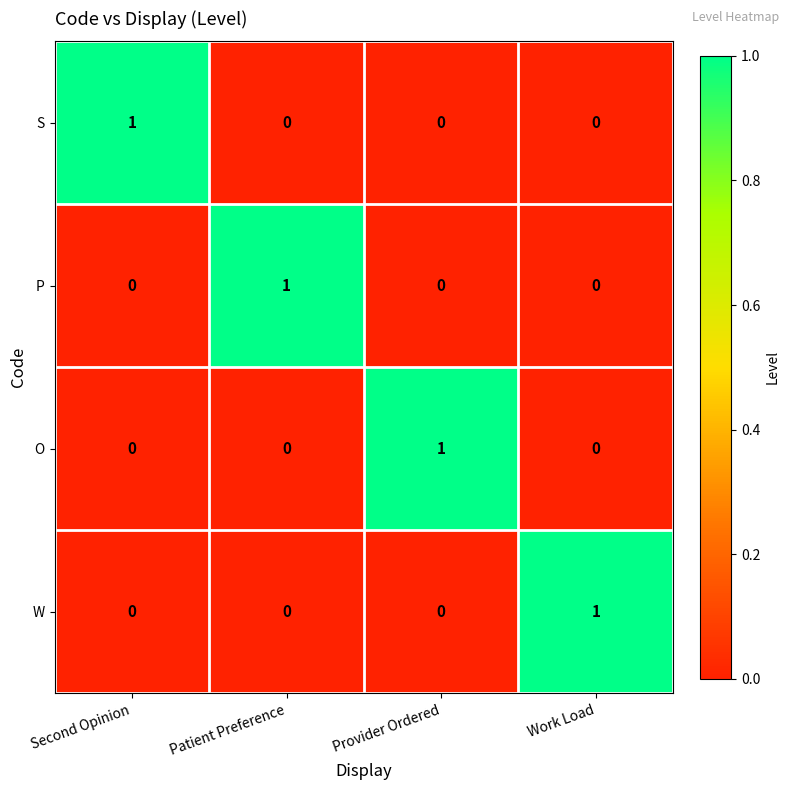

Reading left to right, transcribe all the data shown in this chart.

S: 1	0	0	0
P: 0	1	0	0
O: 0	0	1	0
W: 0	0	0	1